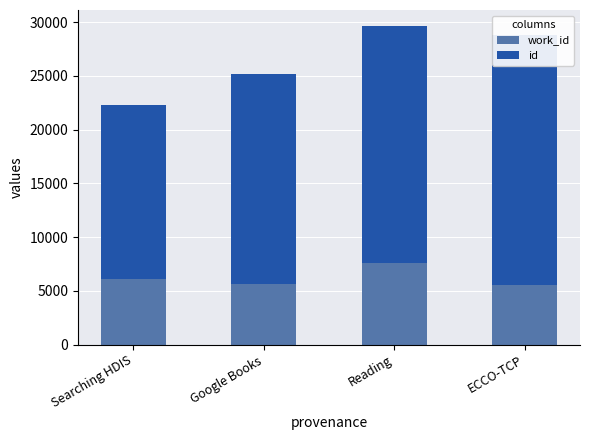

What is the value of the id bar at the 1st from the left?

16194